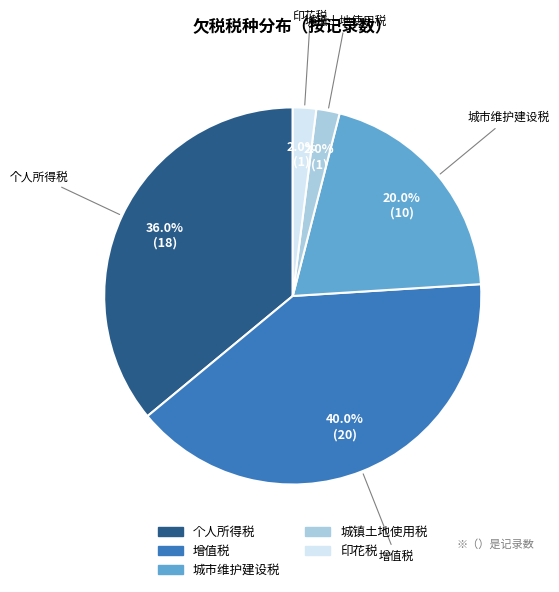

Which has a higher value, 城市维护建设税 or 增值税?

增值税